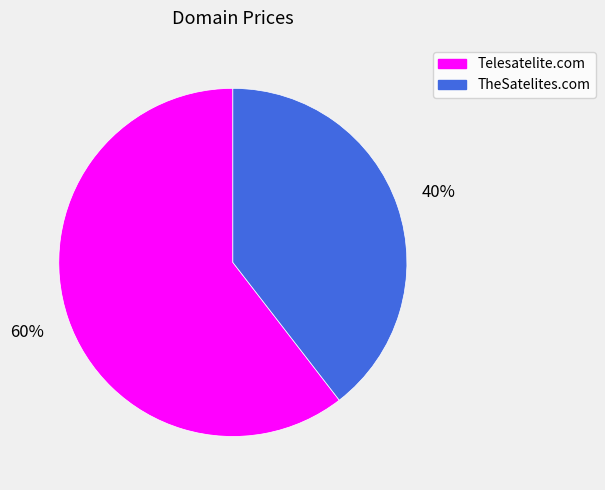

To the nearest percent, what percentage of the pie is Telesatelite.com?

60%